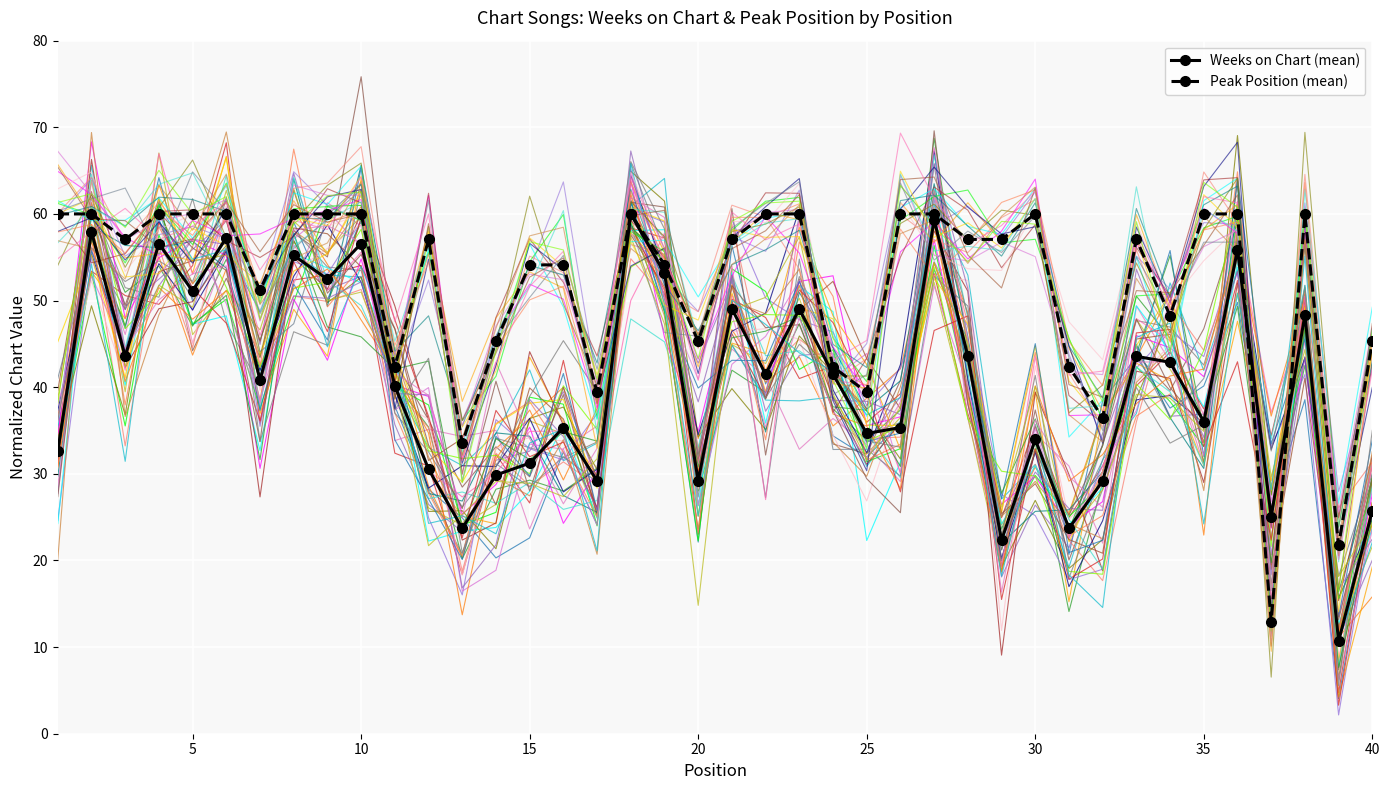

Count the number of categories in the chart.

40